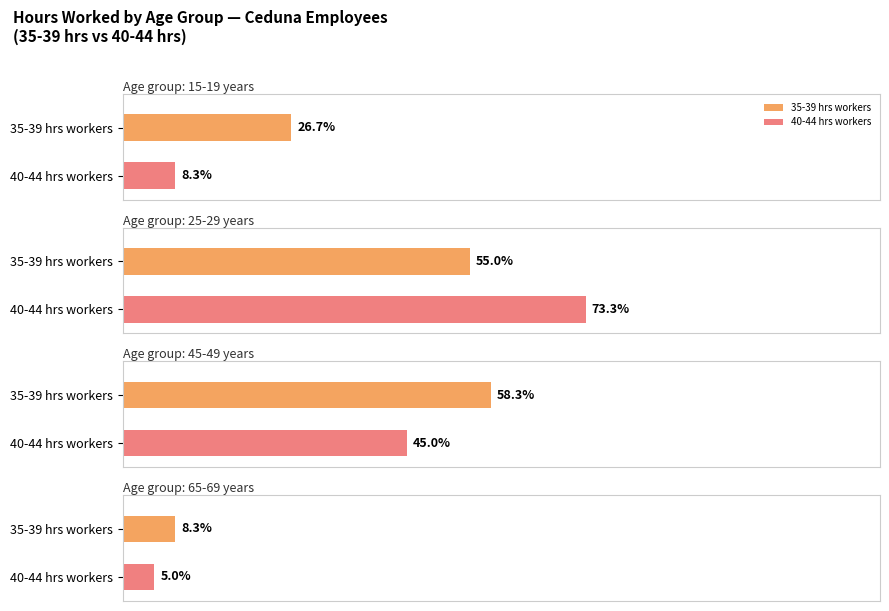

The value of 50+ hours at 10 is 236. True or false?

False